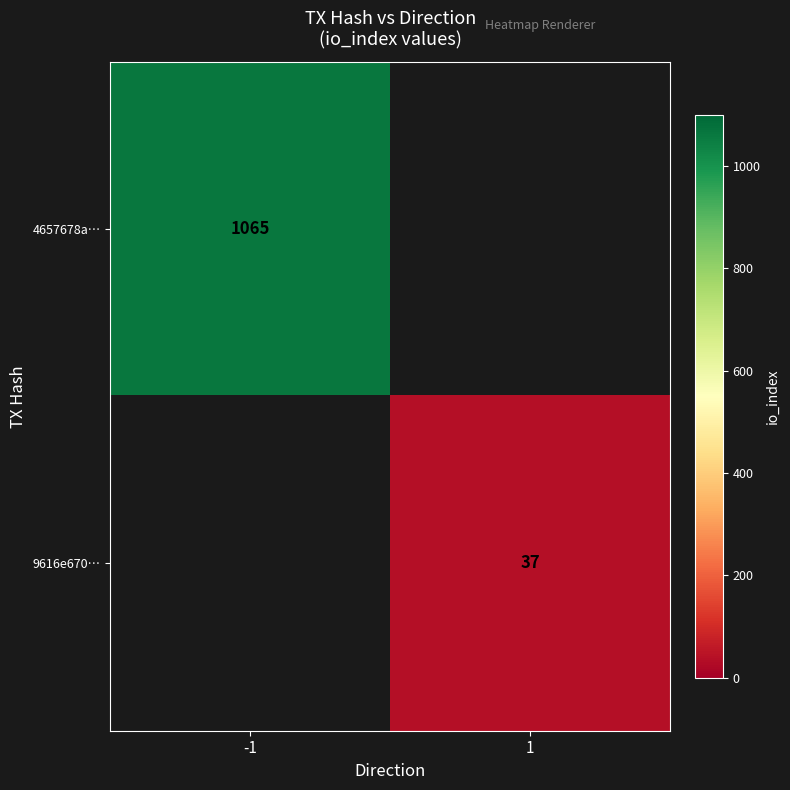

Is the value of 9616e670… at 1 greater than the value of 4657678a… at -1?

No